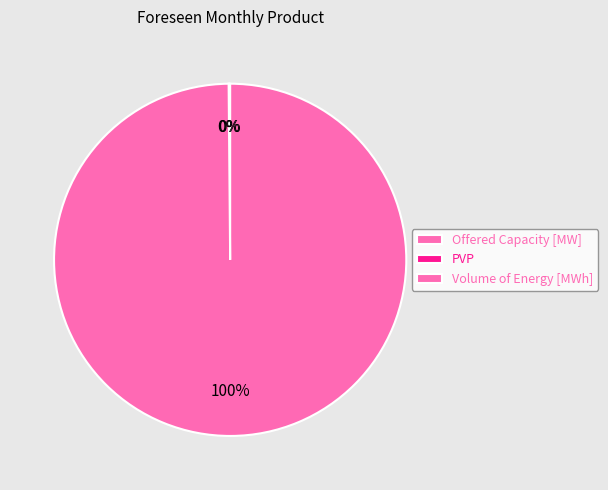

Does any single category account for the majority?

Yes